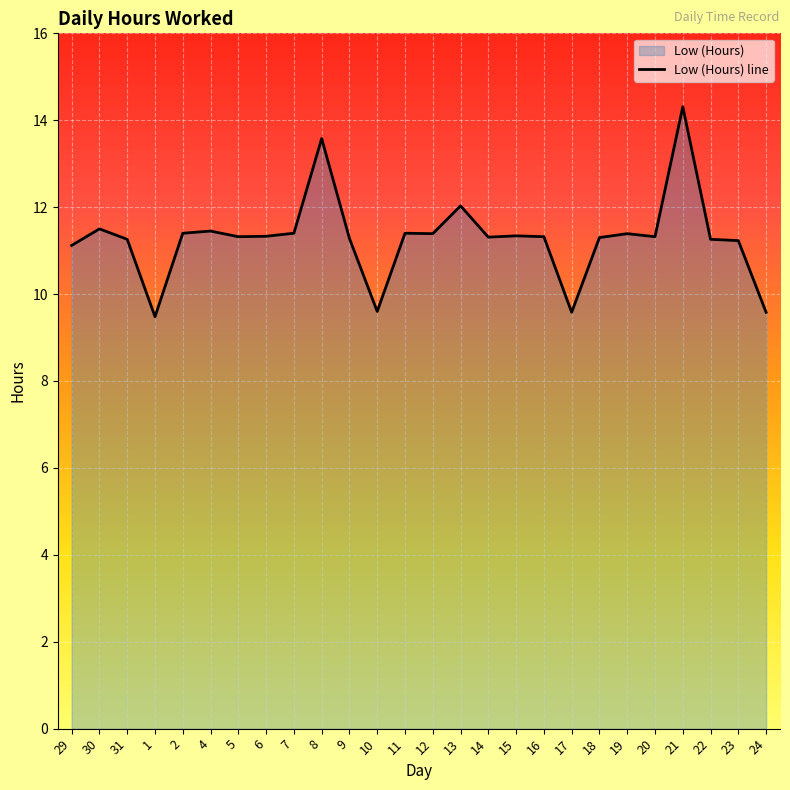

List the labels in order of value, smallest first.

1, 17, 24, 10, 29, 23, 31, 22, 9, 18, 14, 5, 16, 20, 6, 15, 12, 19, 2, 7, 11, 4, 30, 13, 8, 21